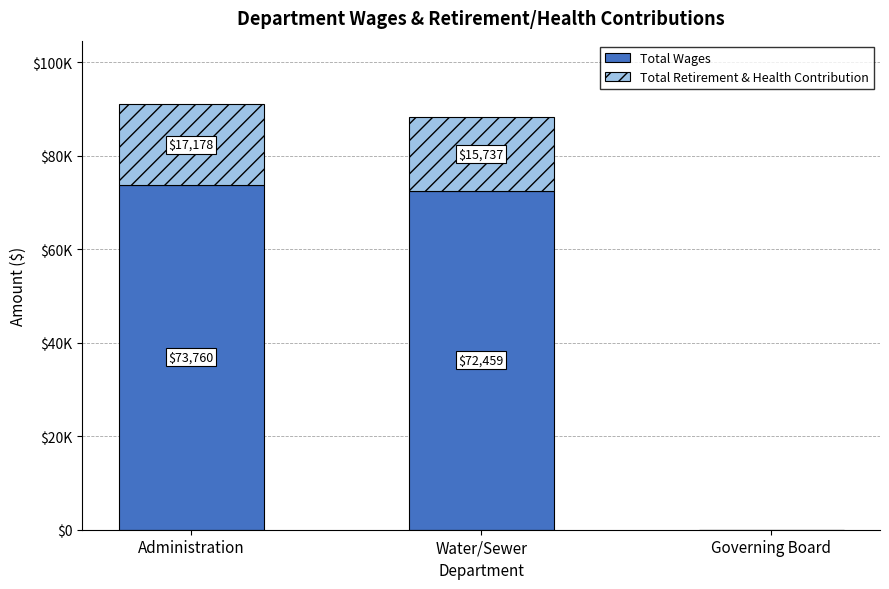

Does the chart contain stacked bars?

Yes